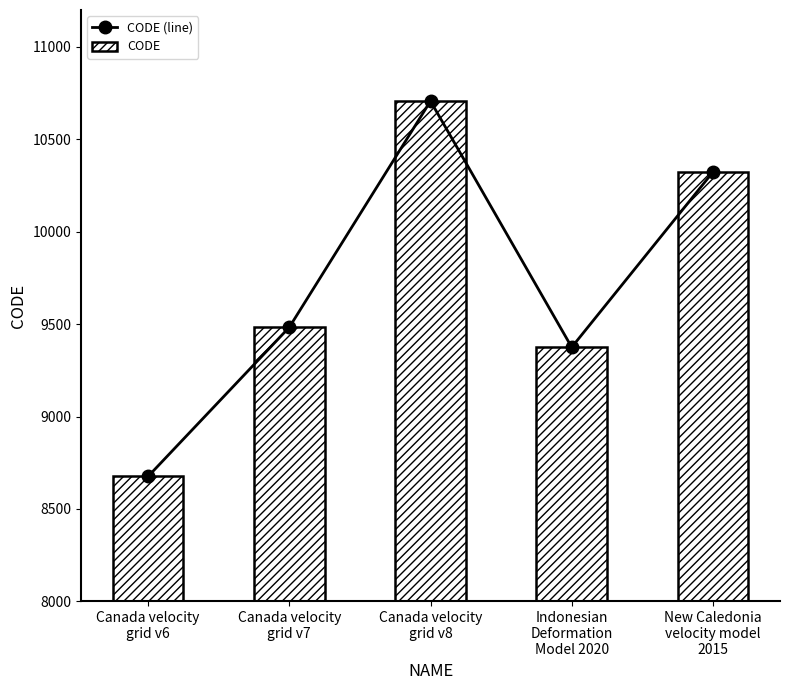

Rank the series by their maximum value, from lowest to highest.

CODE (line), CODE